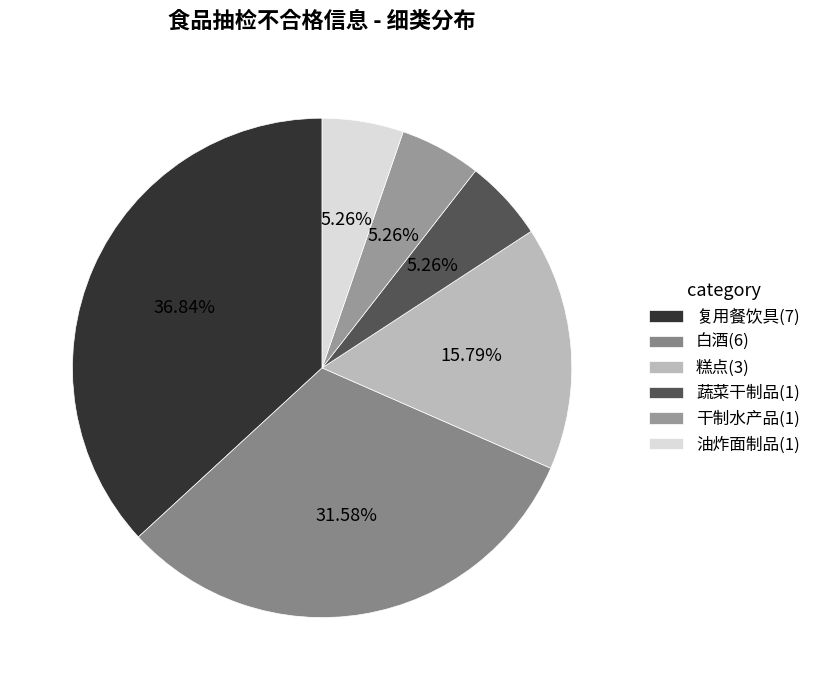

Which slice is the smallest?

蔬菜干制品